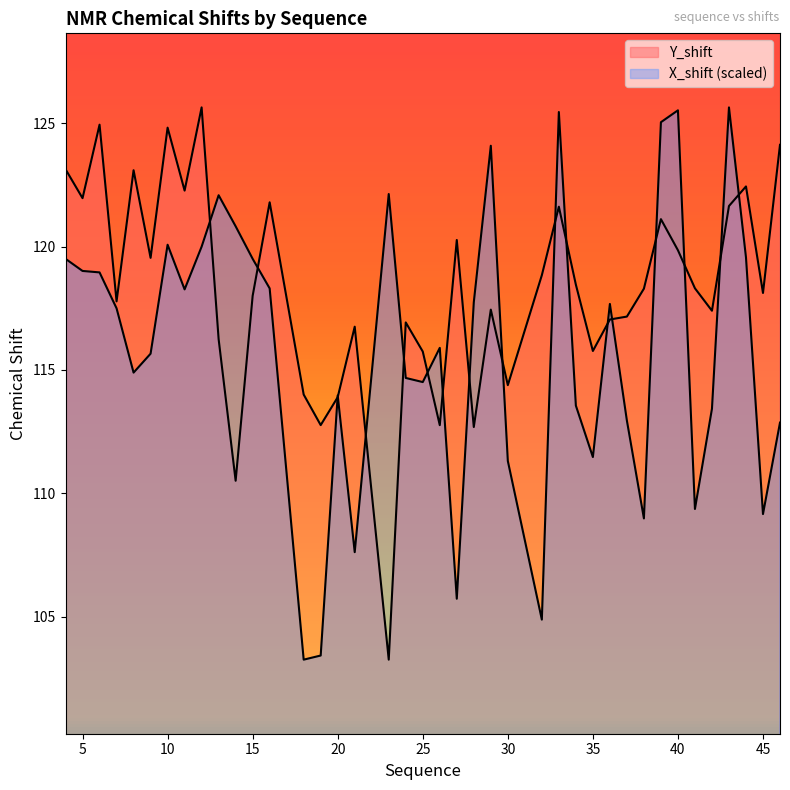

List the labels in order of Y_shift value, largest first.

12, 6, 10, 46, 4, 8, 44, 11, 5, 16, 43, 33, 39, 27, 40, 9, 32, 34, 41, 38, 45, 15, 7, 29, 42, 37, 36, 24, 21, 13, 35, 25, 30, 18, 20, 19, 26, 28, 14, 23